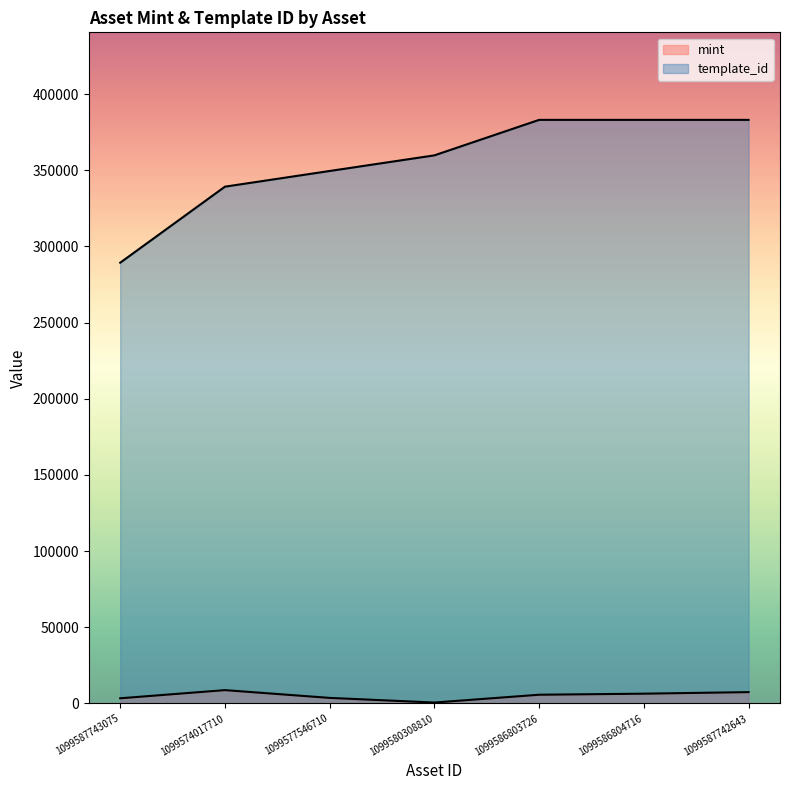

What are all the series names shown in the legend?

mint, template_id